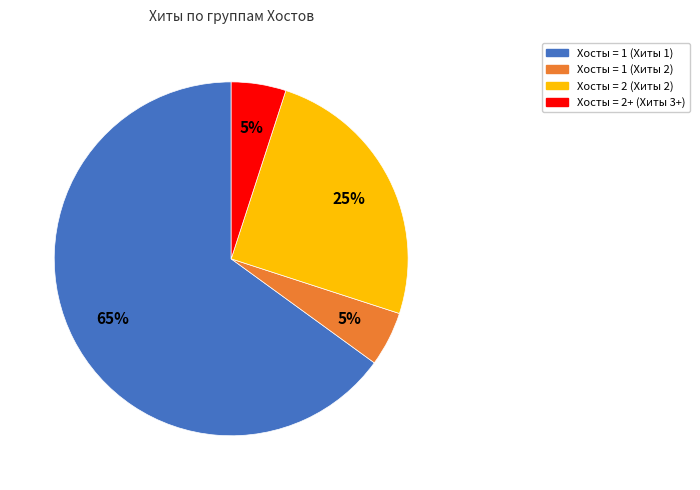

Is there a majority slice in this chart?

Yes